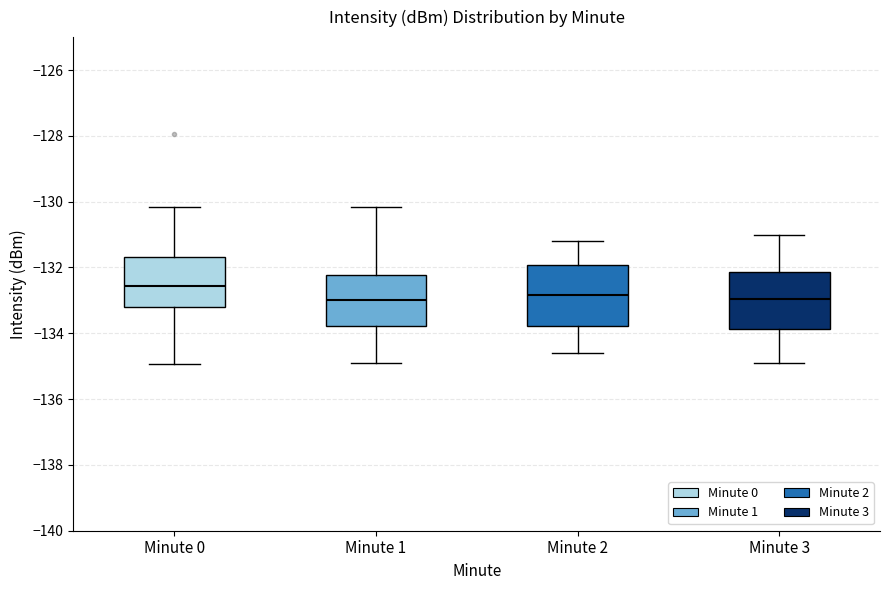

Reading left to right, transcribe this box plot: for each box, give where its median line is, the range the box spans, and where its two whiskers end, as read against the y-axis. The values are not printed on the chart, so give them approximately, as read against the axis.

Minute 0: median -132.6, box -133.2 to -131.6, whiskers -135.0 to -130.2
Minute 1: median -133.0, box -133.8 to -132.2, whiskers -135.0 to -130.2
Minute 2: median -132.8, box -133.8 to -132.0, whiskers -134.6 to -131.2
Minute 3: median -133.0, box -133.8 to -132.2, whiskers -134.8 to -131.0